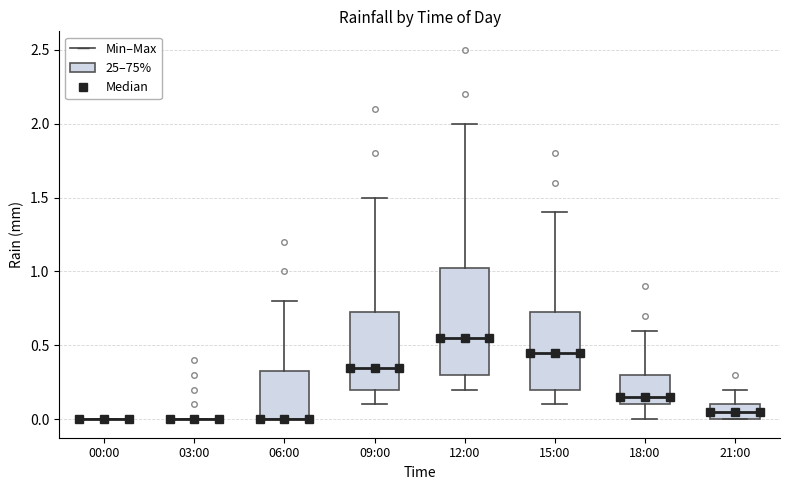

Where does the median line of the box for 21:00 sit on the y-axis? The values are not printed on the chart, so give them approximately, as read against the axis.

0.05